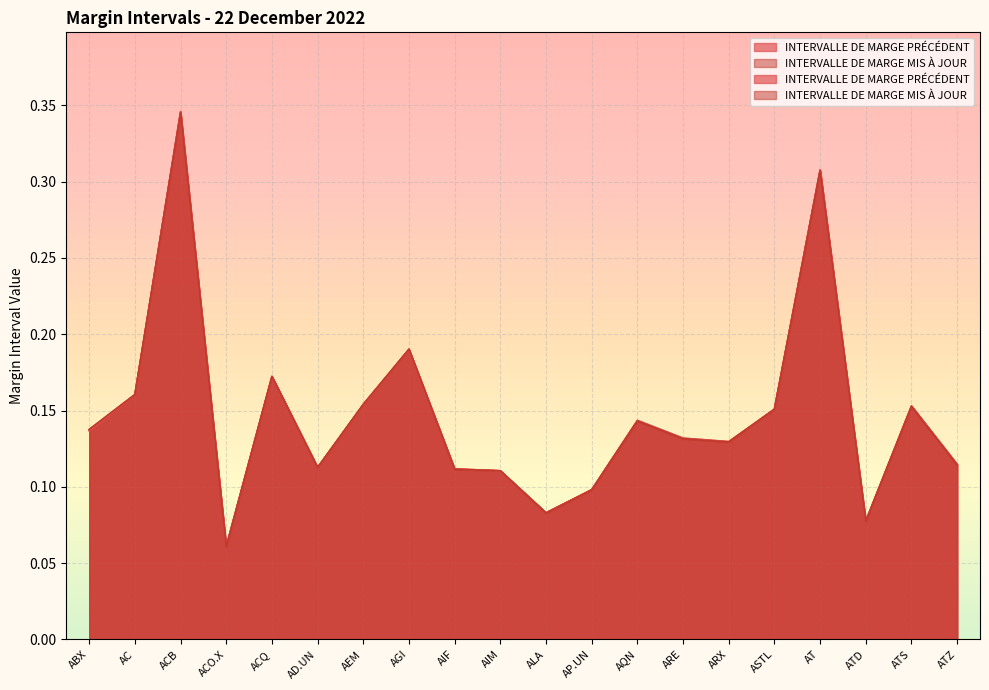

Which series ends up on top after the final intersection of INTERVALLE DE MARGE PRÉCÉDENT and INTERVALLE DE MARGE MIS À JOUR?

INTERVALLE DE MARGE PRÉCÉDENT